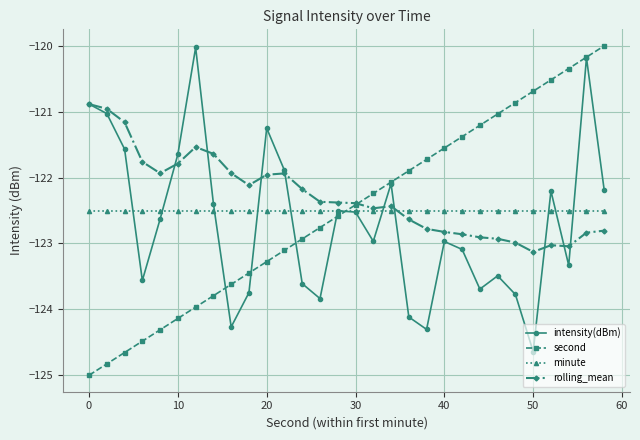

What is the lowest value of the rolling_mean series?

-123.1